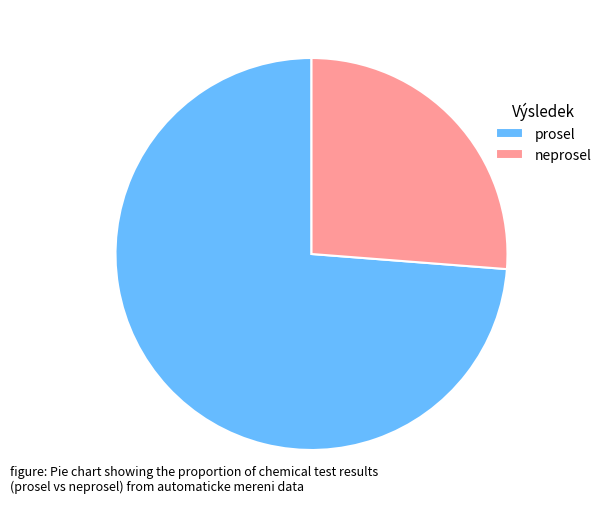

Which slice is the largest?

prosel